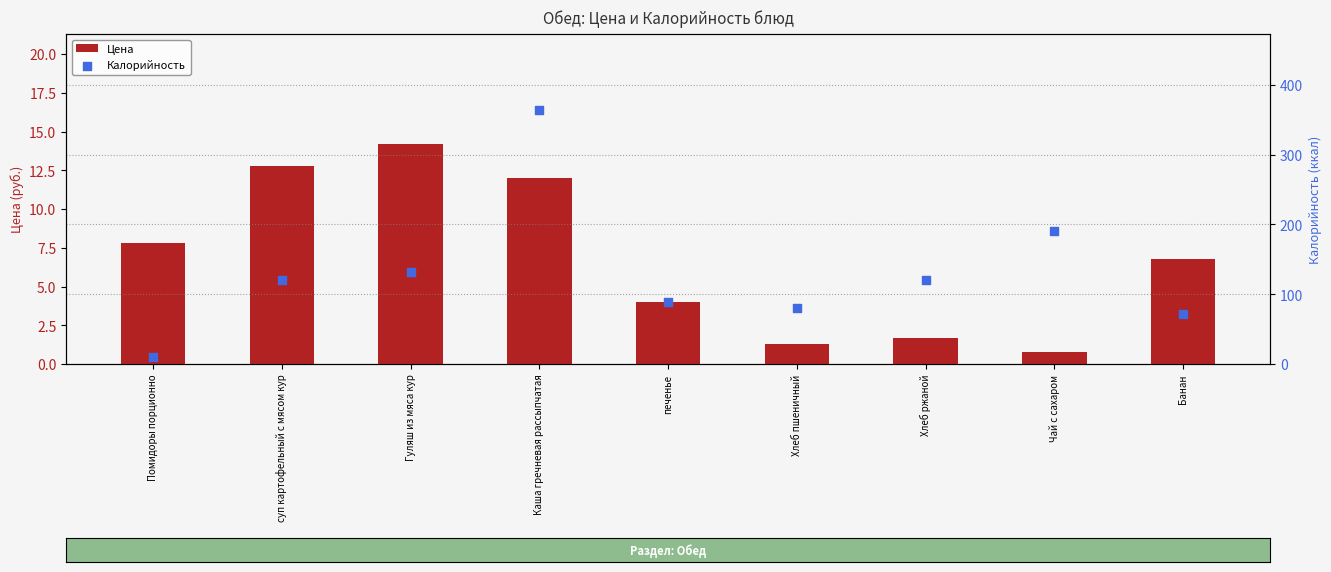

Which series has the largest total across all categories?

Калорийность